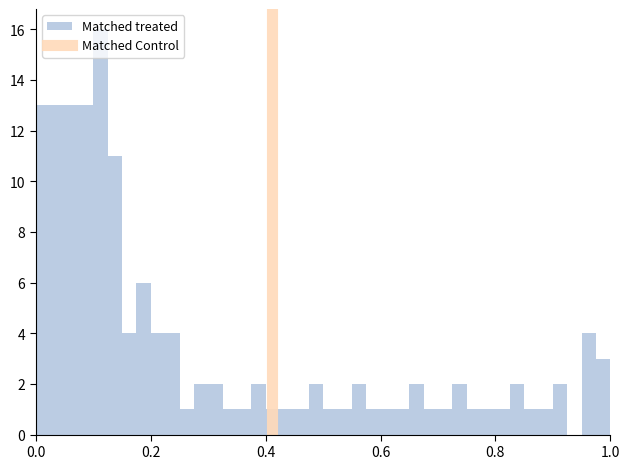

Around what value on the x-axis is the tallest bar? Give the approximate position of its centre, as read against the axis.

0.12